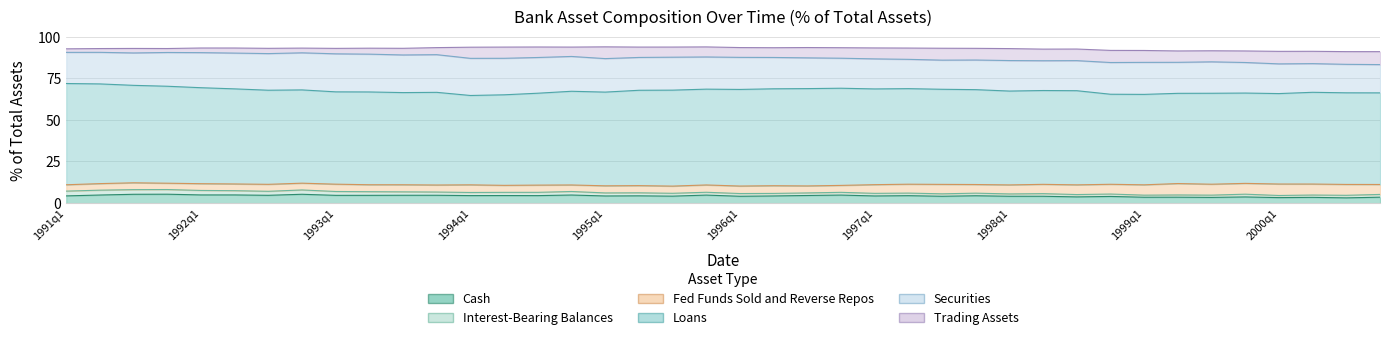

What is the spread (max minus min) of values at 1994q1?

51.8